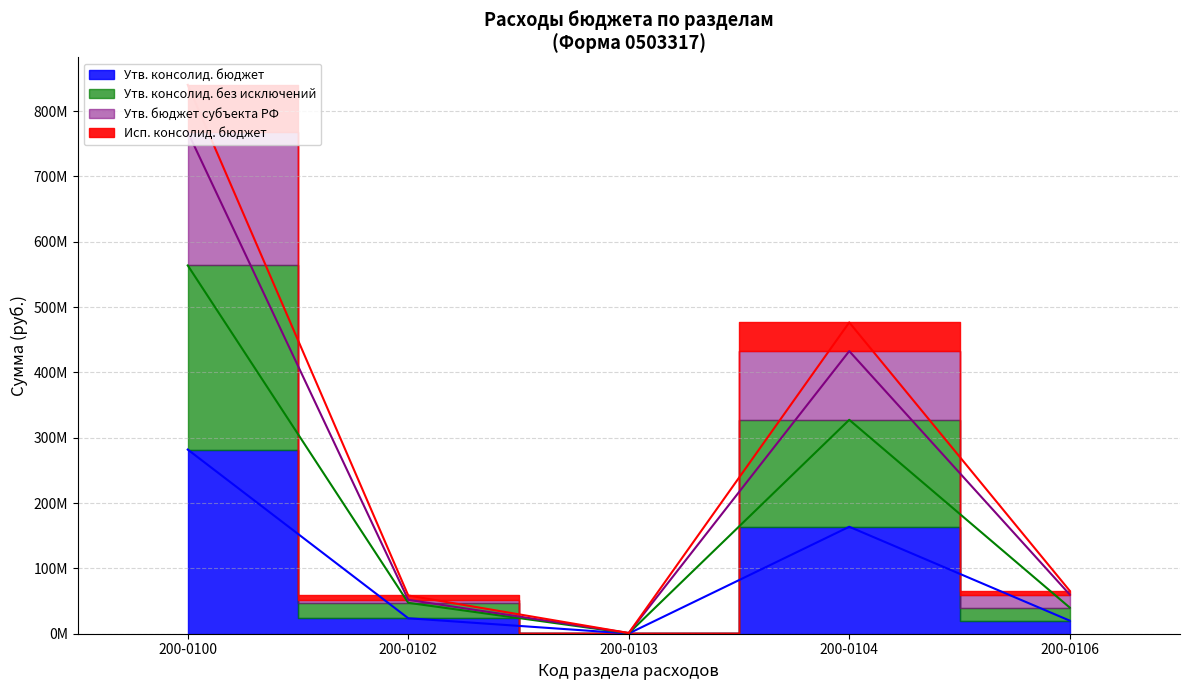

At which label does Утв. консолид. без исключений reach its minimum?

200-0103